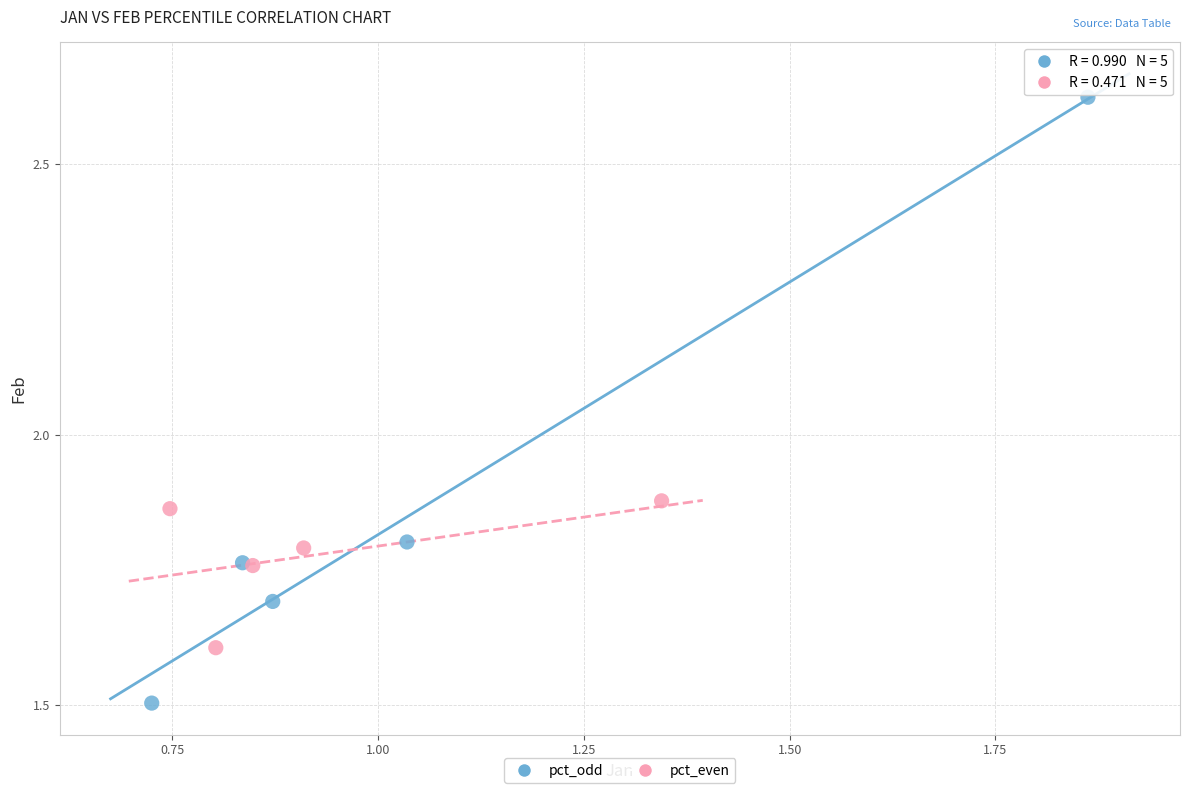

Which series reaches the maximum Y coordinate?

pct_odd